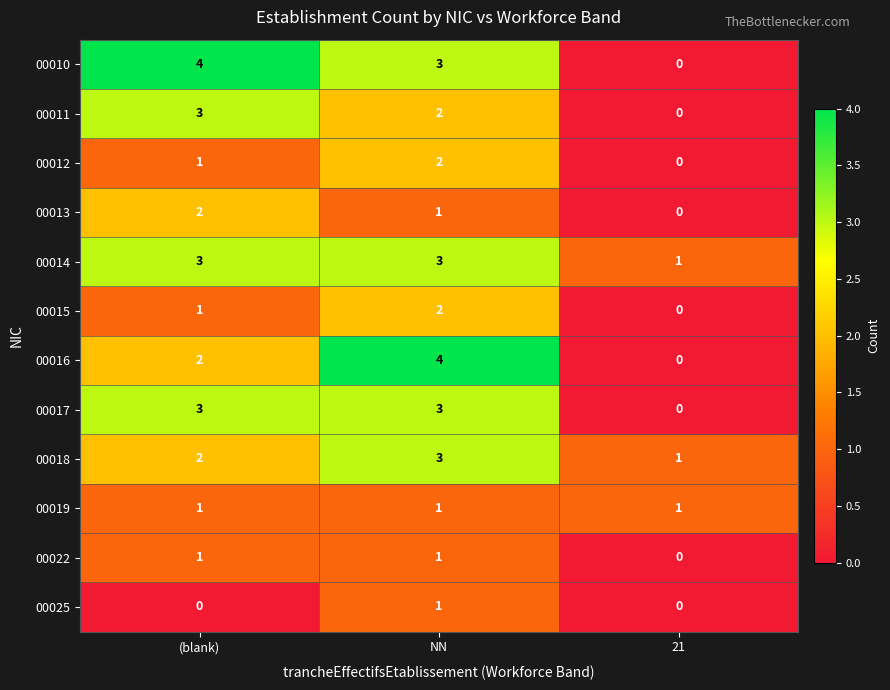

Which series changed the most between (blank) and NN?

00016